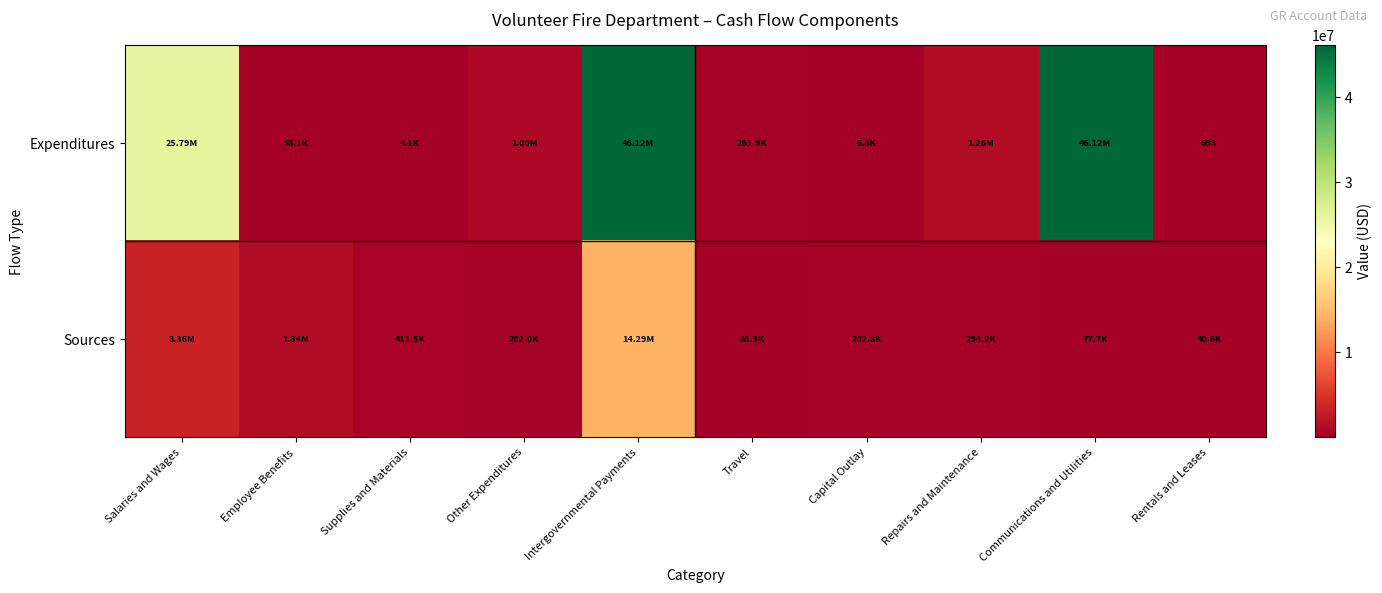

Count the number of data series in this chart.

2